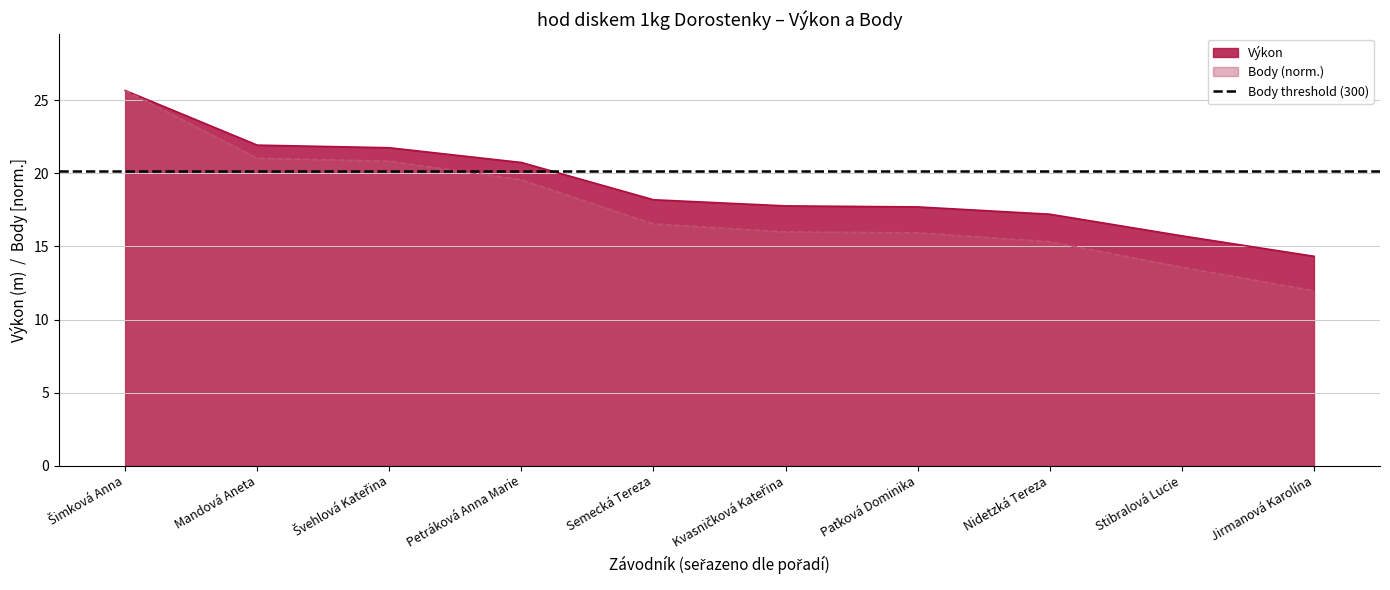

What is the value of the Výkon point at the 2nd from the left?

21.9